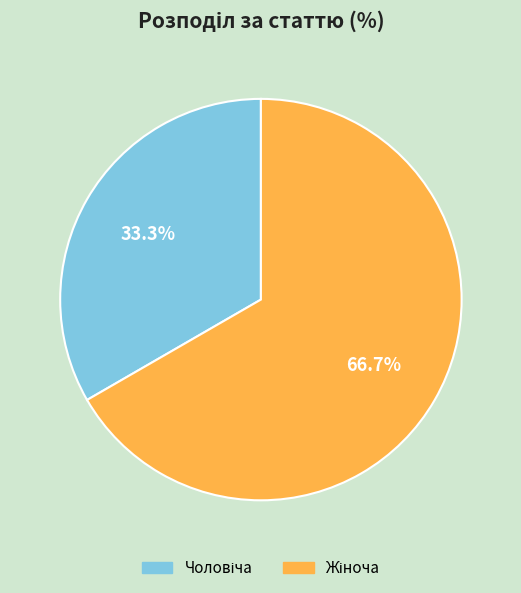

Is there a majority slice in this chart?

Yes